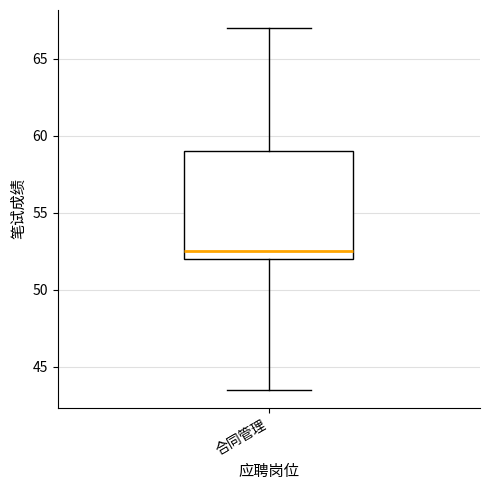

Transcribe this box plot: give where the median line is, the range the box spans, and where the two whiskers end, as read against the y-axis. The values are not printed on the chart, so give them approximately, as read against the axis.

median 52.5, box 52.0 to 59.0, whiskers 43.5 to 67.0